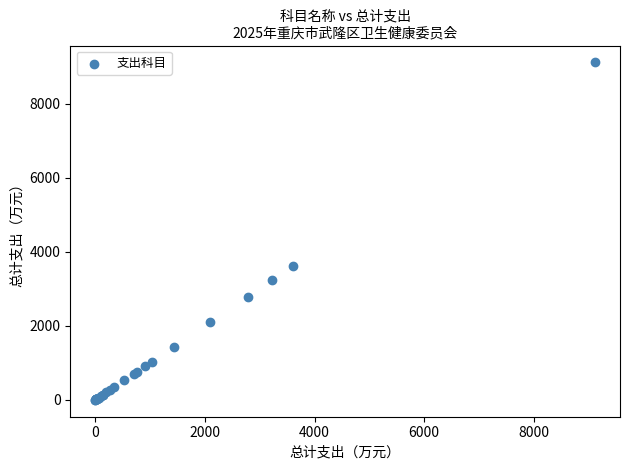

What Y value in the scatter plot is closest to 4558?

3612.0